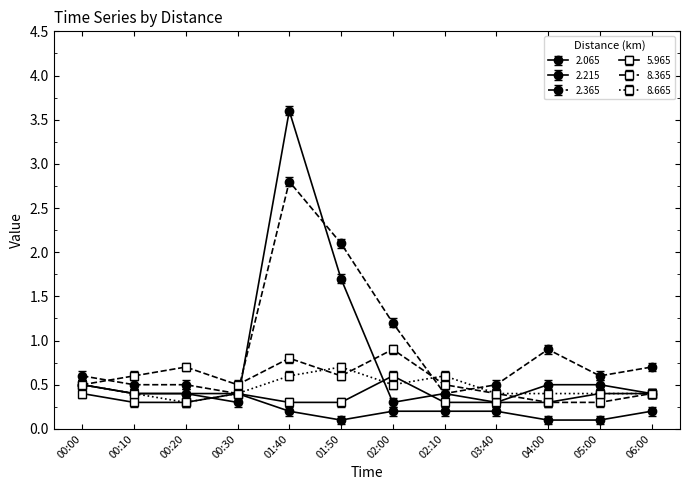

At which label does 2.215 reach its peak?

01:40